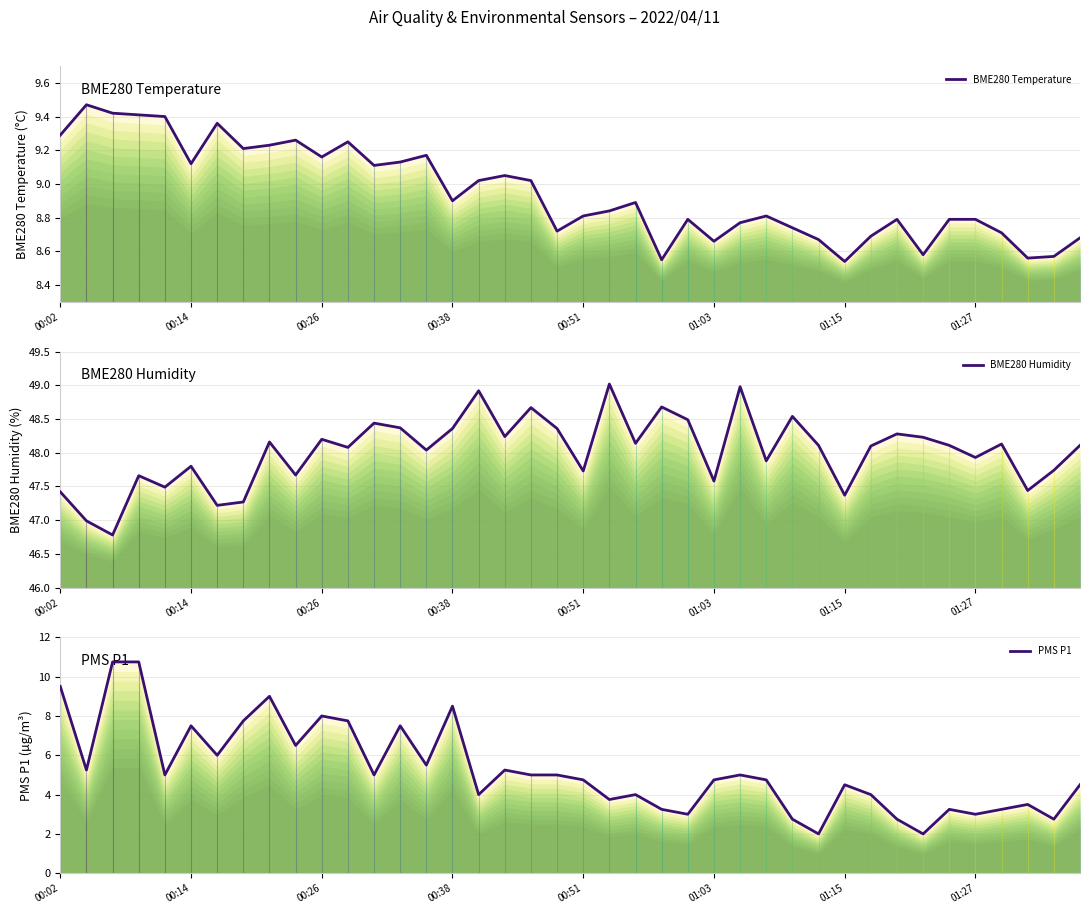

Where do BME280 Temperature and PMS P1 first cross each other?

00:02 and 00:14